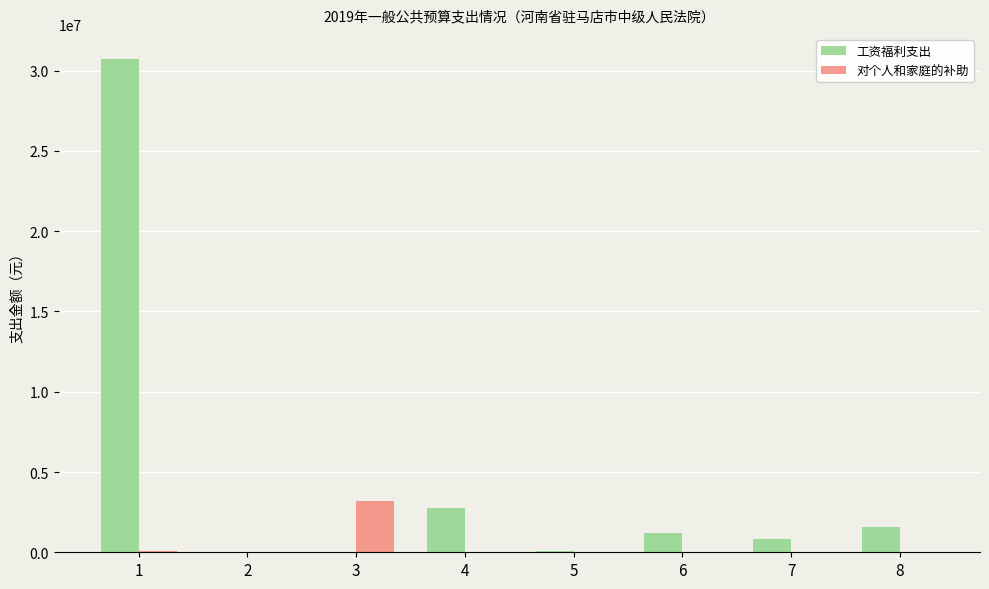

Count the number of data series in this chart.

2